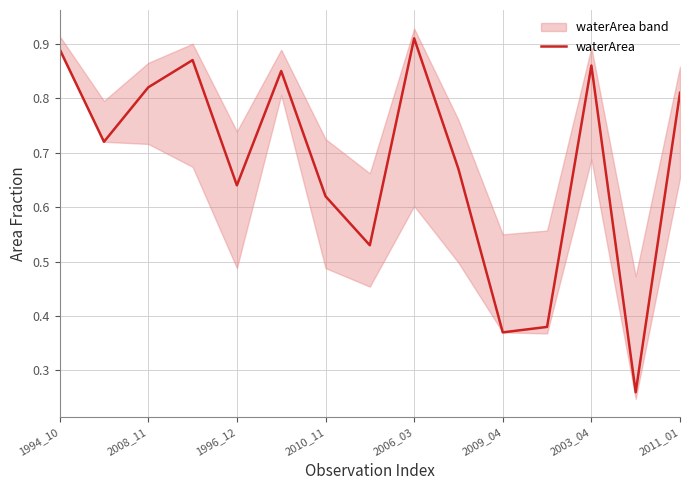

What is the value of the 15th point from the left?

0.8